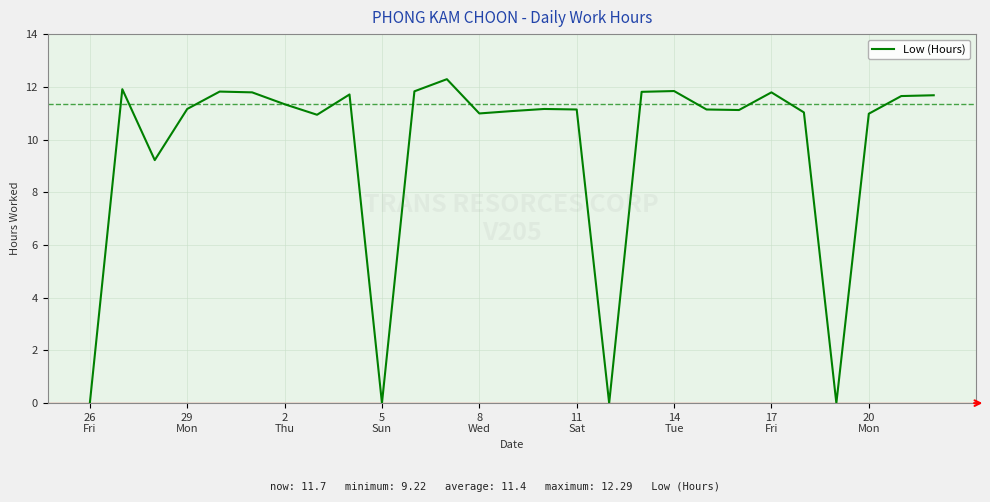

What is the difference between the maximum and minimum values?

12.3